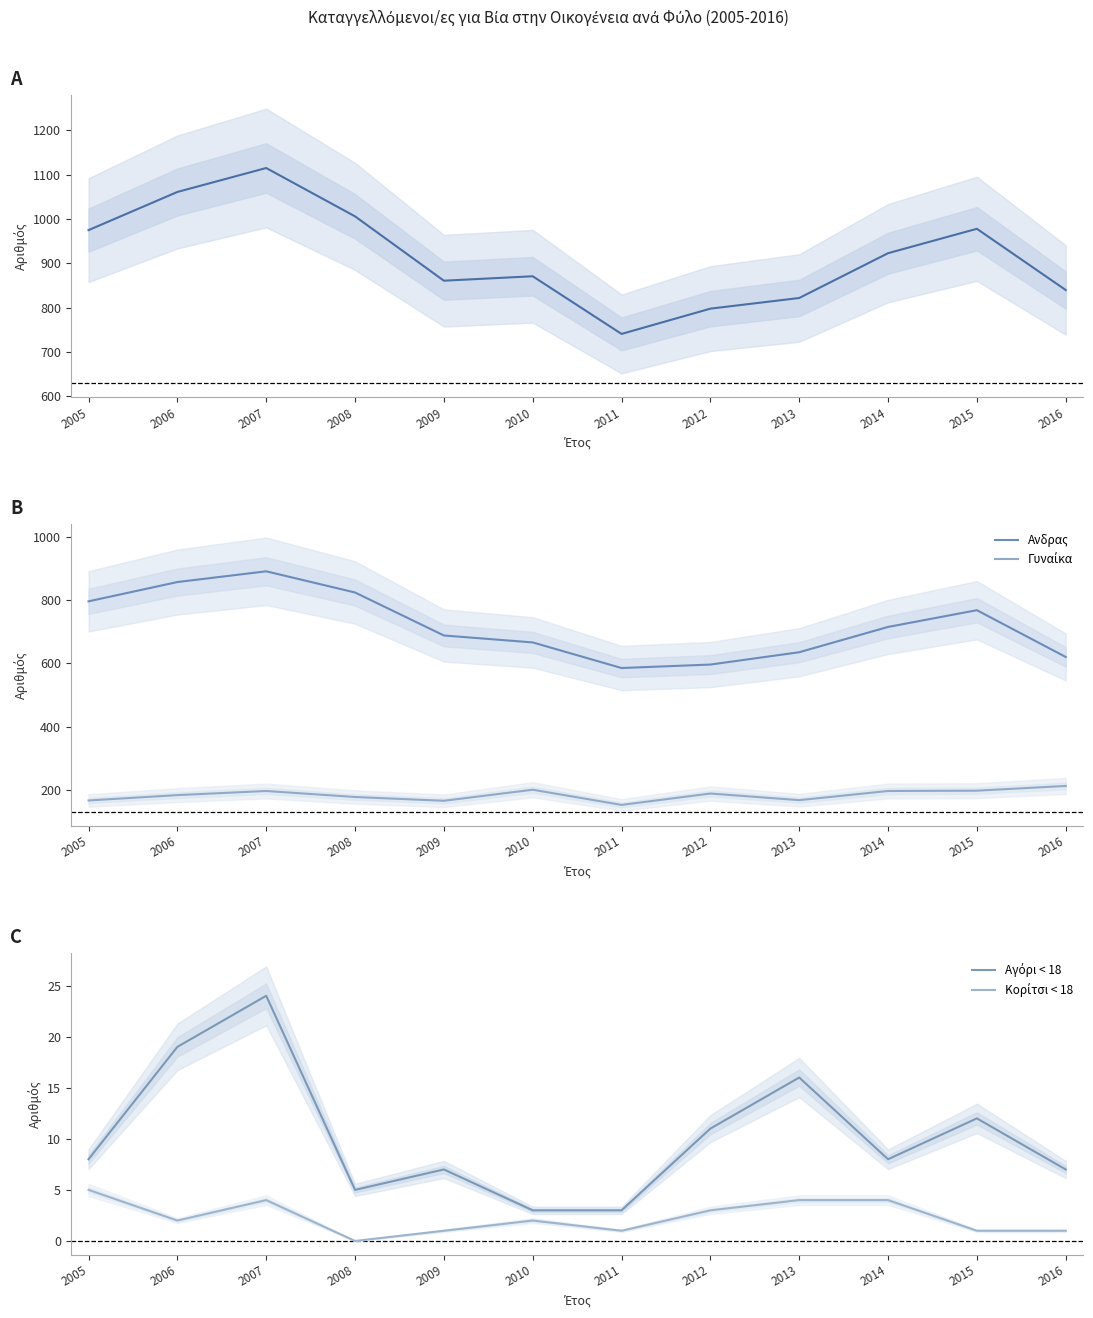

Does the chart have visible grid lines?

No